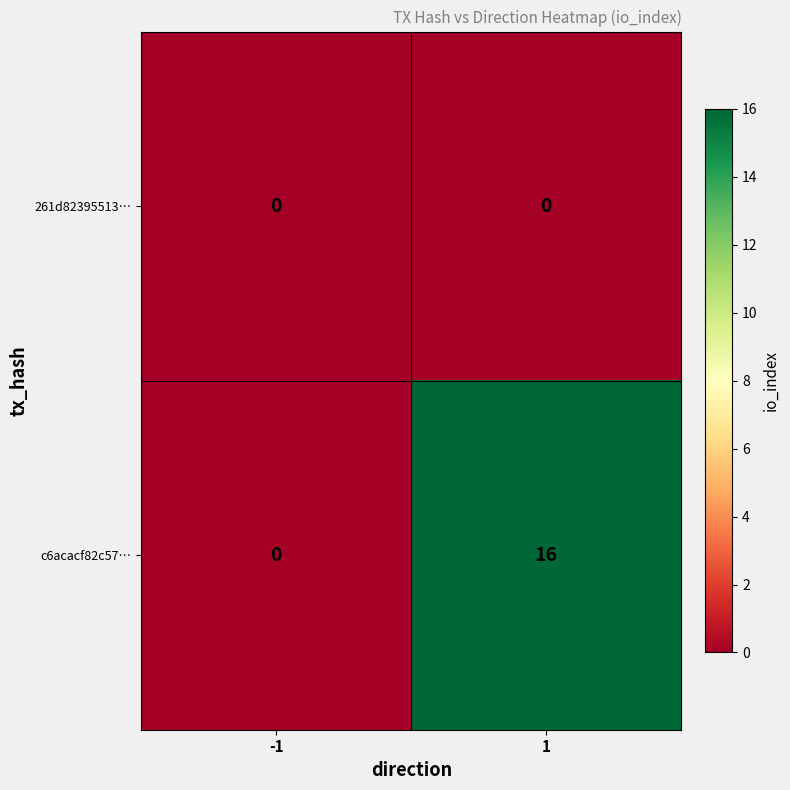

Which series has the largest total across all categories?

c6acacf82c57…